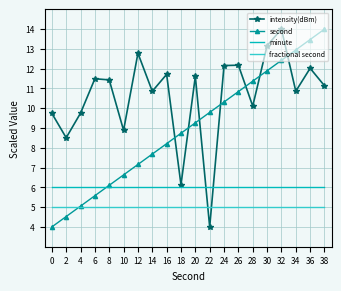

What is the average value of the second series?

9.0